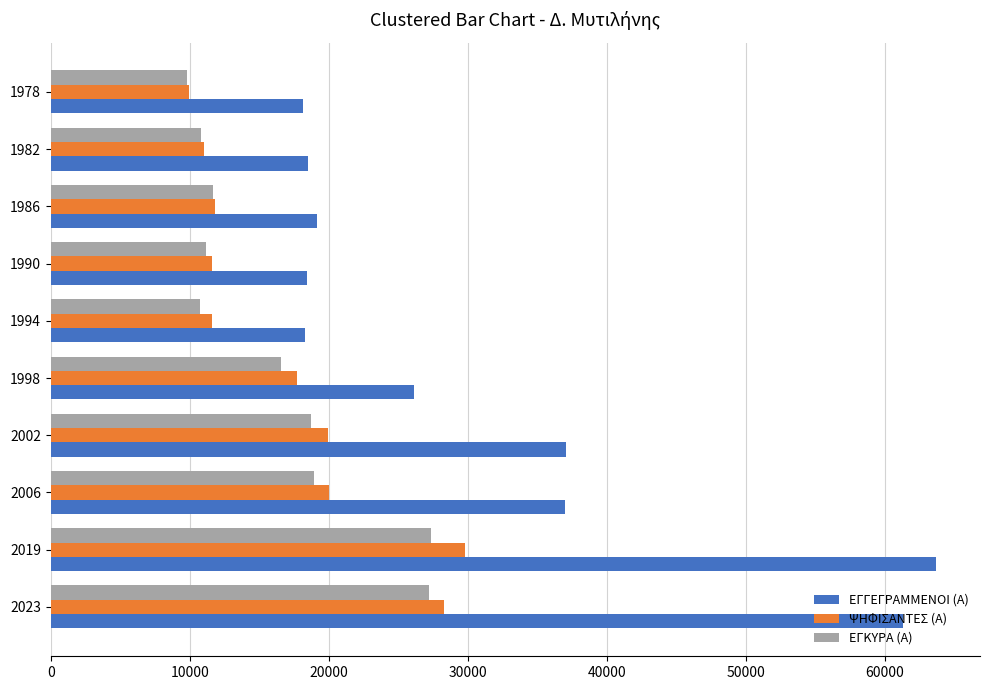

Is it true that ΕΓΚΥΡΑ (Α) equals 29724 at 1998?

False